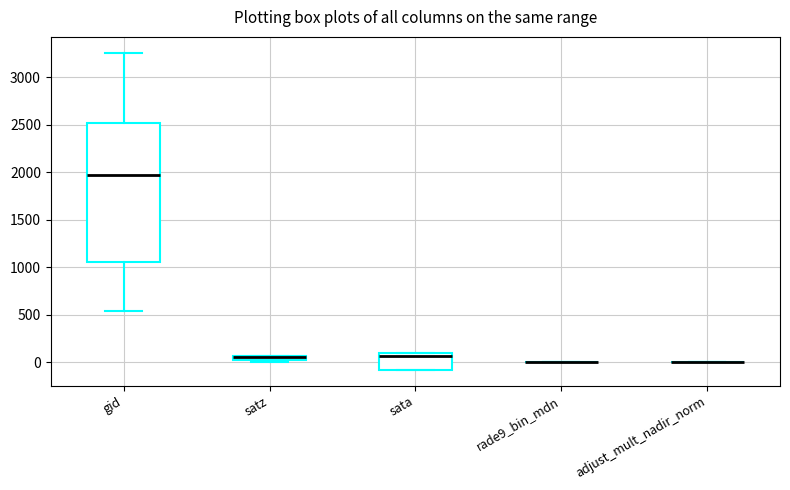

Which box is the tallest, from its lower edge to its upper edge?

gid